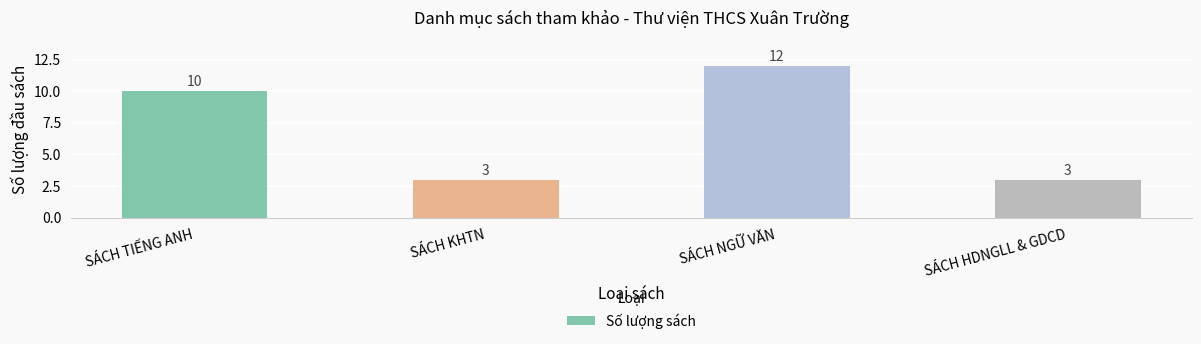

How many distinct data groups are displayed?

1